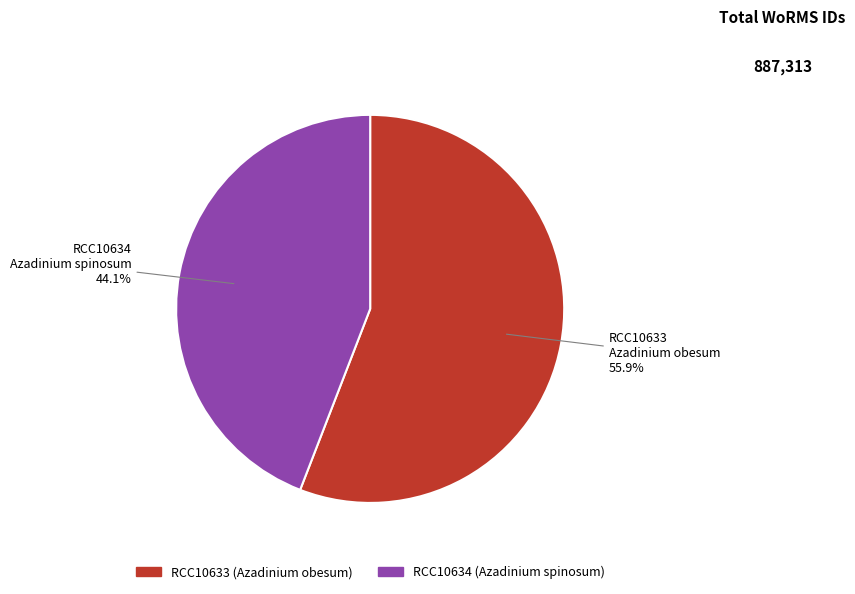

Is it true that RCC10633 is 44% of the pie?

False